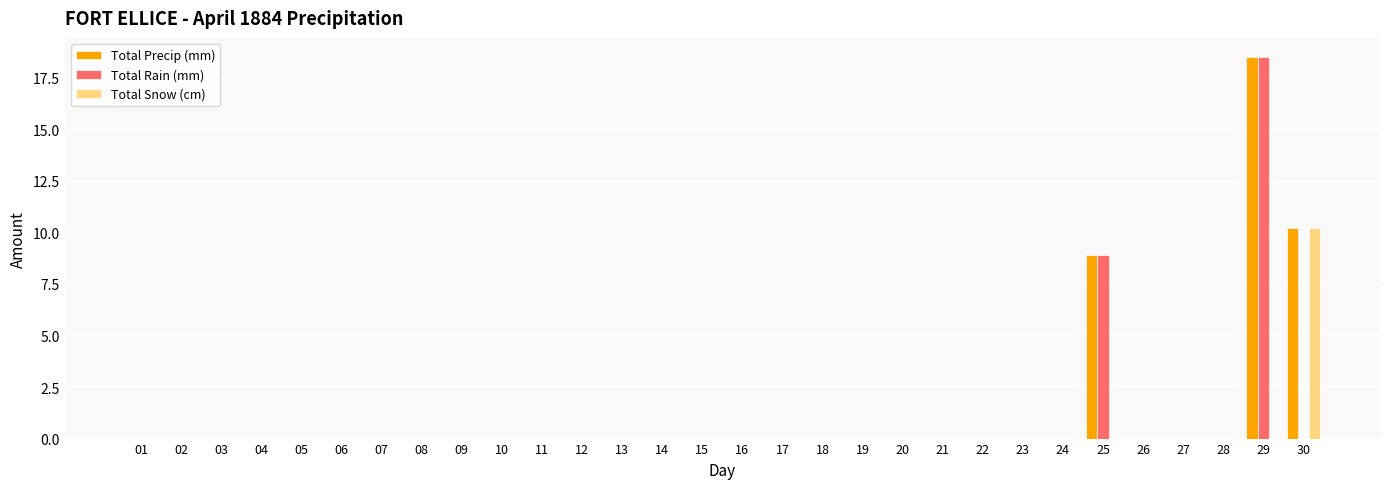

Are the bars grouped side by side (vs. stacked)?

Yes